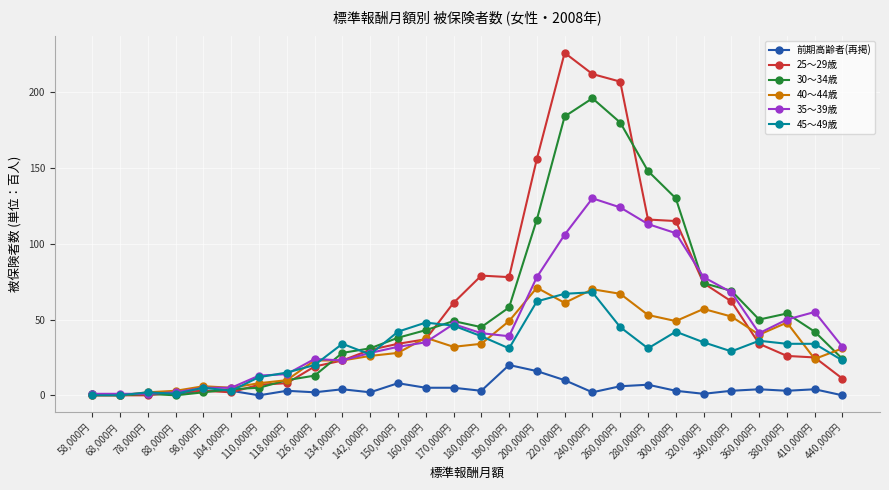

Which series has the widest spread of values?

25～29歳